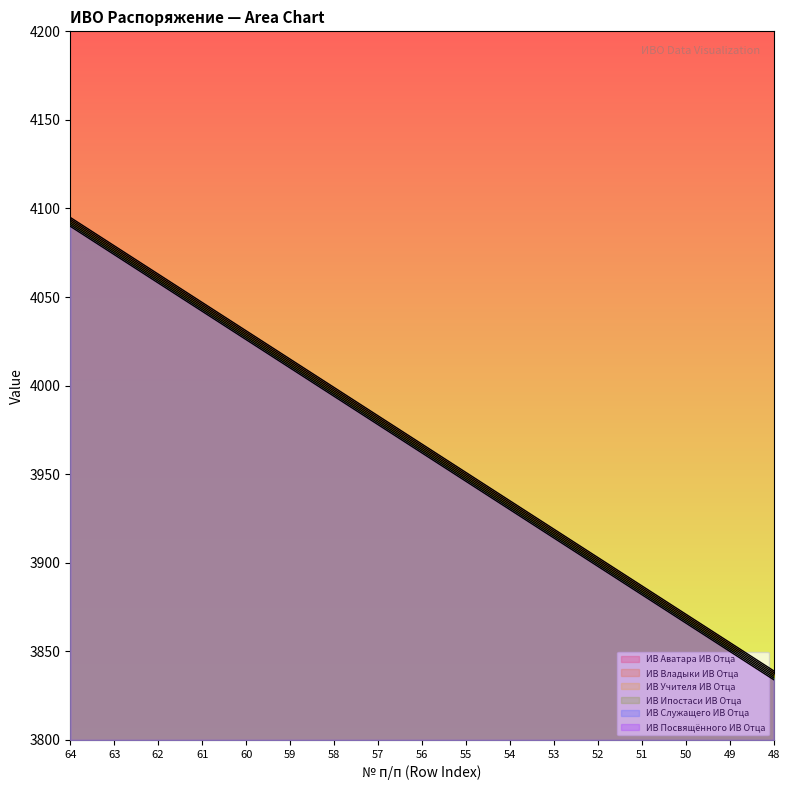

At 59, list the series in order from largest to smallest.

ИВ Аватара ИВ Отца, ИВ Владыки ИВ Отца, ИВ Учителя ИВ Отца, ИВ Ипостаси ИВ Отца, ИВ Служащего ИВ Отца, ИВ Посвящённого ИВ Отца